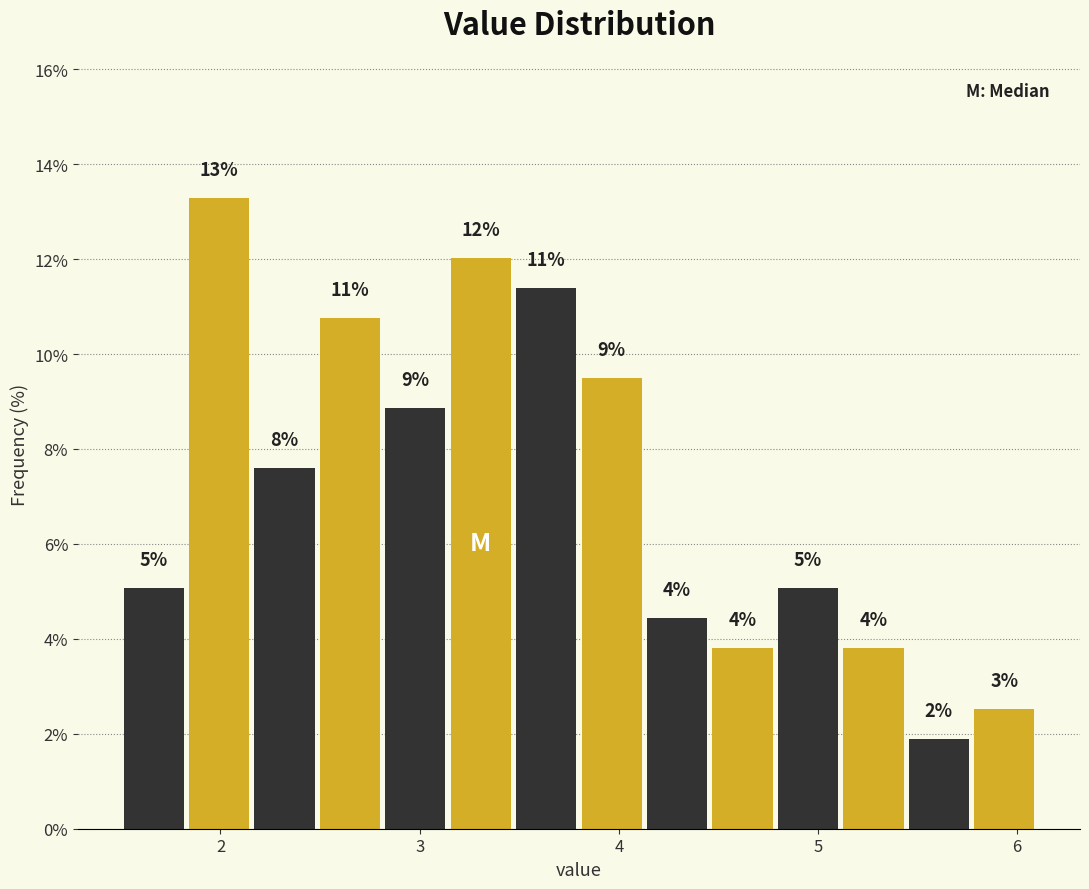

Around what value on the x-axis is the tallest bar? Give the approximate position of its centre, as read against the axis.

2.0